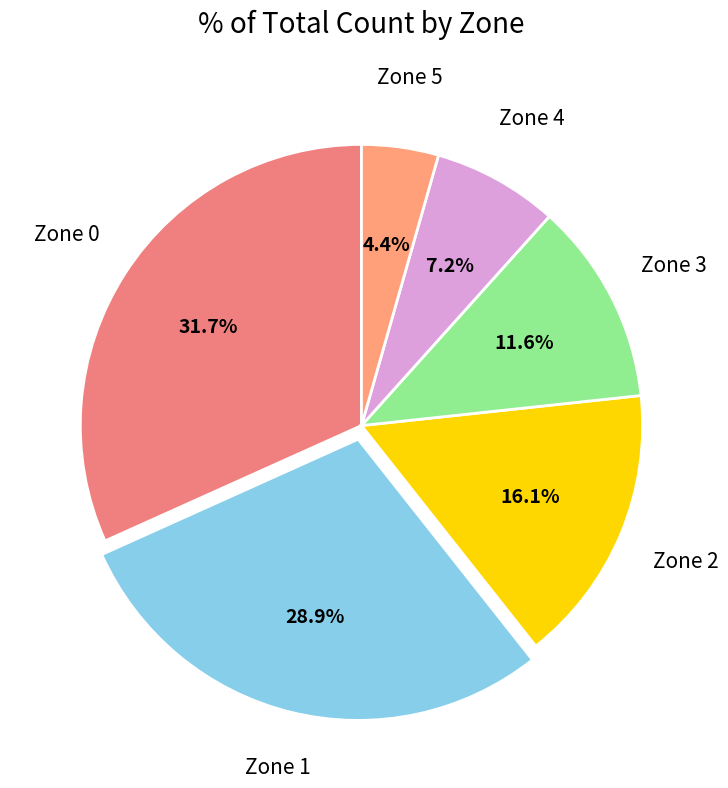

Rank the categories by value from lowest to highest.

Zone 5, Zone 4, Zone 3, Zone 2, Zone 1, Zone 0